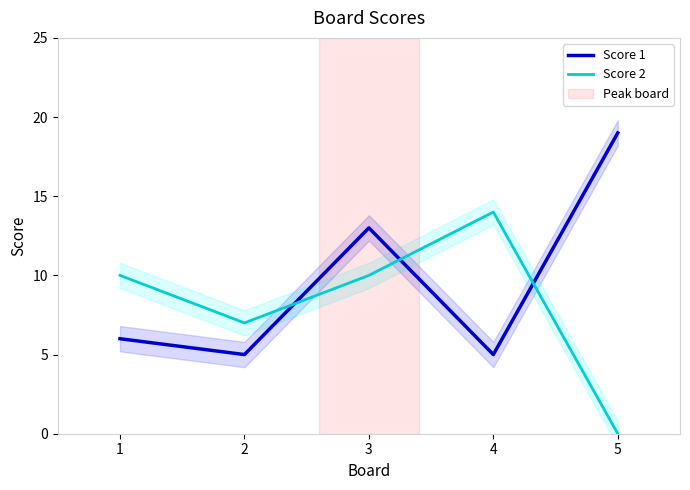

Is this an area chart (filled region under the line)?

No